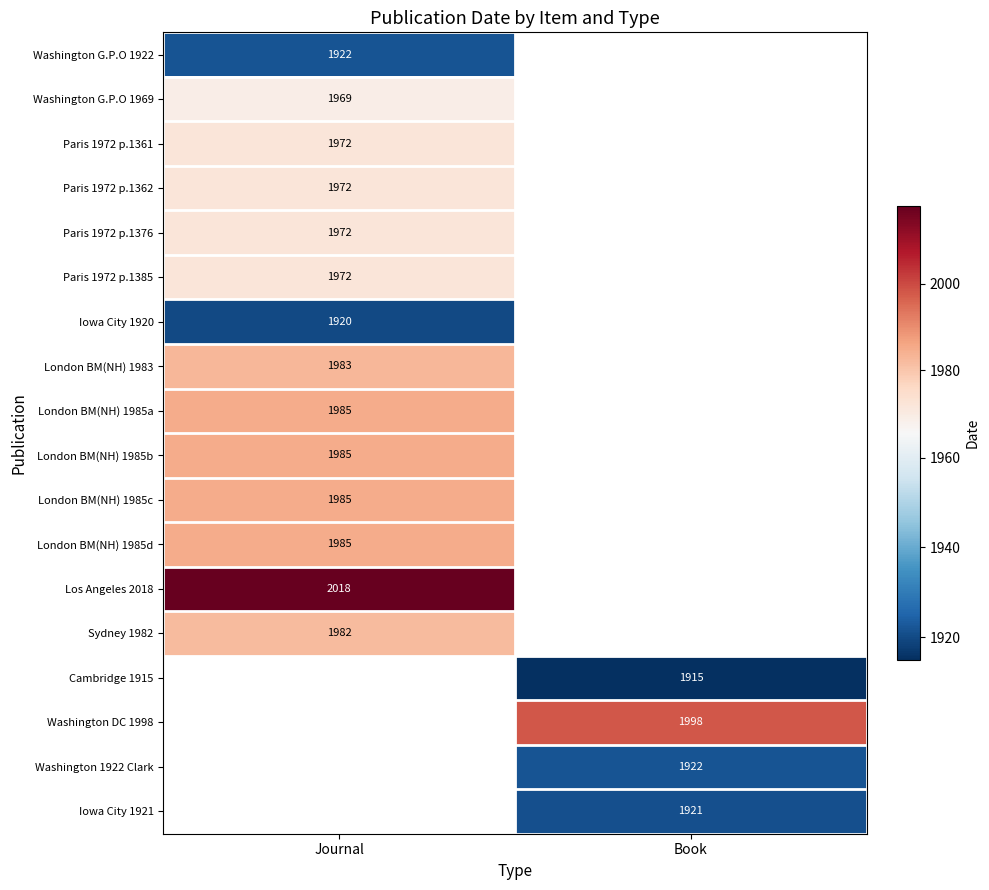

True or false: London BM(NH) 1985d has a value of 770 at Journal.

False